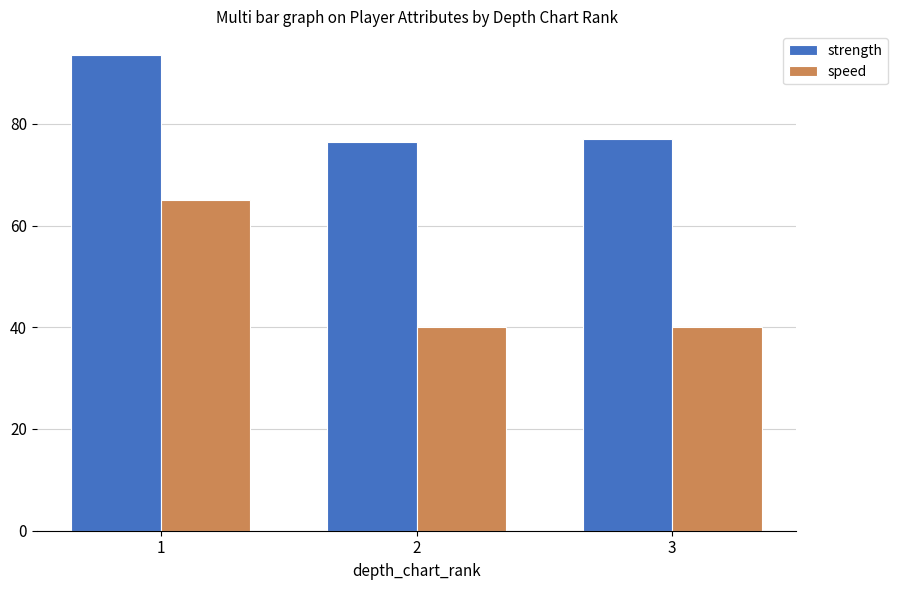

Count the speed values in the range 40 to 65.

3